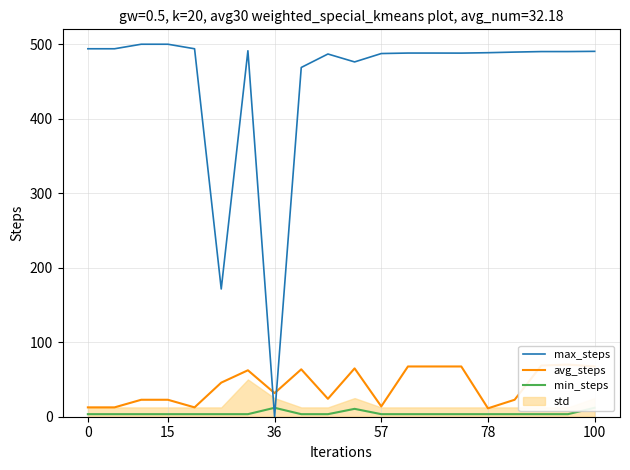

The value of max_steps at 57 is 217.0. True or false?

False